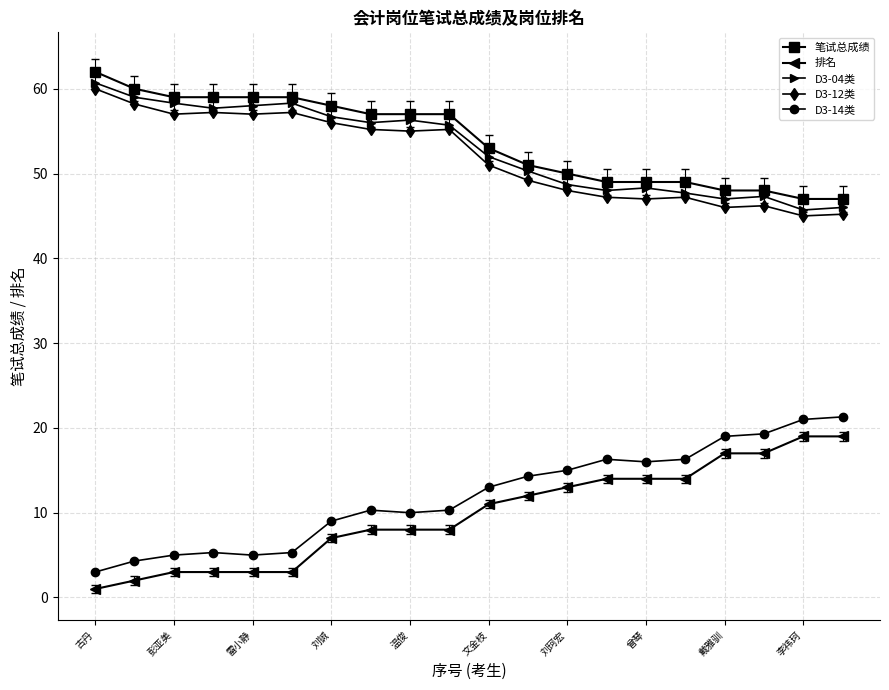

What is the highest value of the 笔试总成绩 series?

62.0